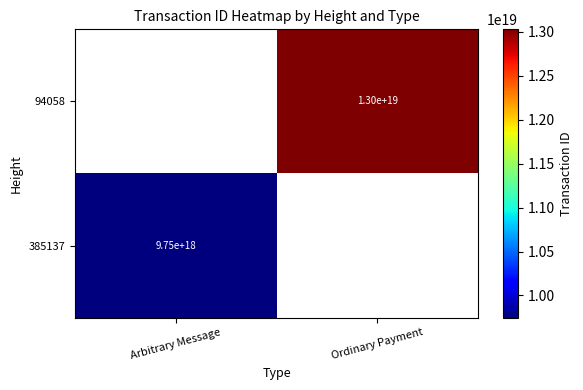

Between Arbitrary Message and Ordinary Payment, which is larger?

Ordinary Payment